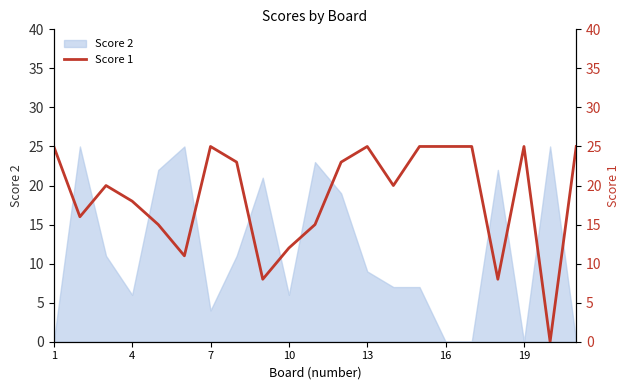

How many values exceed 20?

10